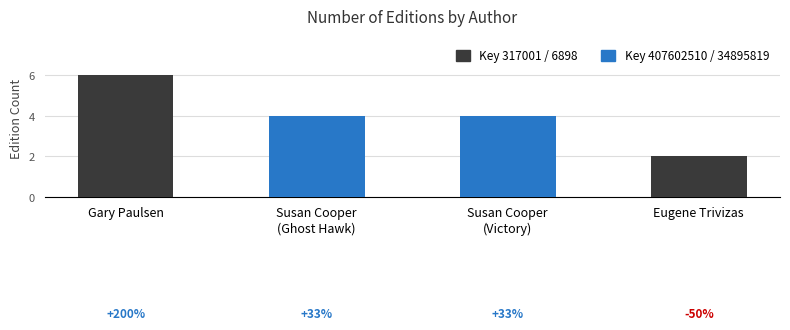

Reading left to right, list all the values displayed in this chart.

Gary Paulsen=6	Susan Cooper
(Ghost Hawk)=4	Susan Cooper
(Victory)=4	Eugene Trivizas=2